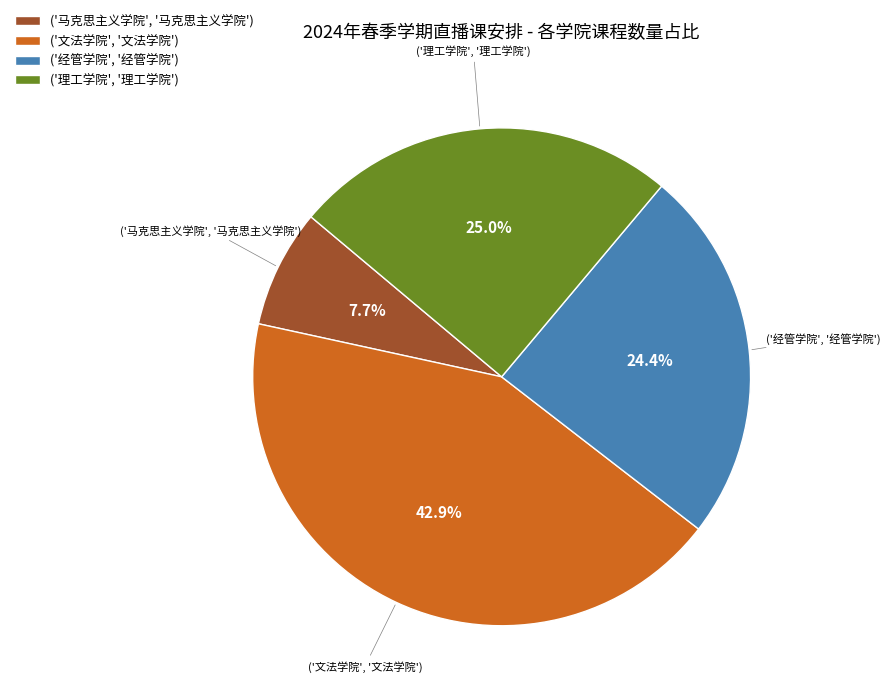

Does any single category account for the majority?

No